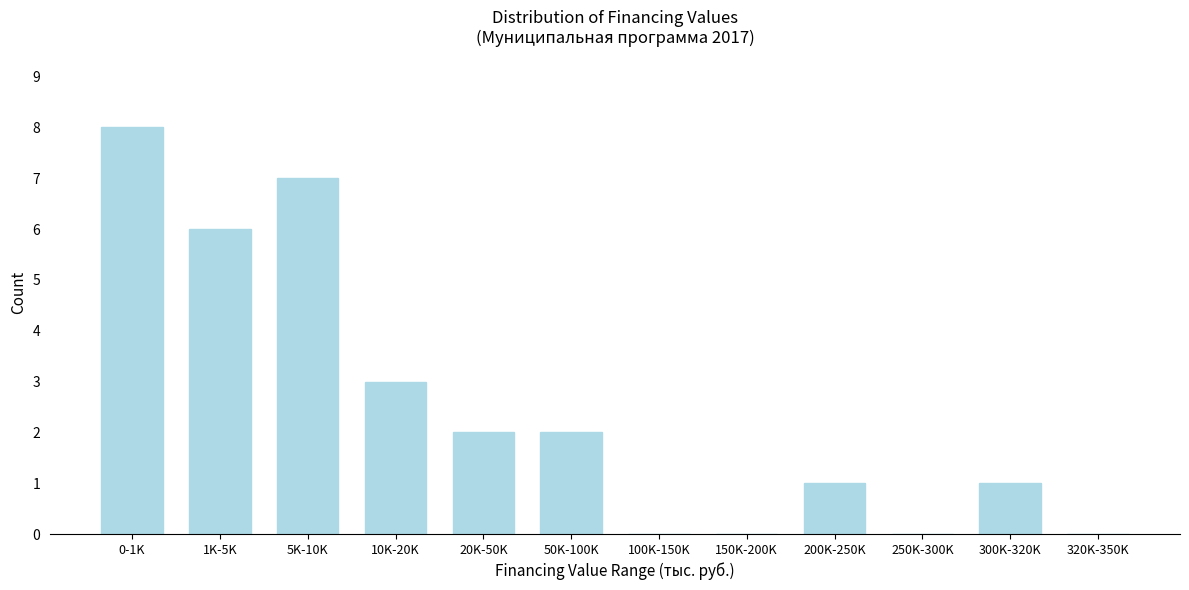

Reading left to right, list all the values displayed in this chart.

0-1K=8	1K-5K=6	5K-10K=7	10K-20K=3	20K-50K=2	50K-100K=2	100K-150K=0	150K-200K=0	200K-250K=1	250K-300K=0	300K-320K=1	320K-350K=0